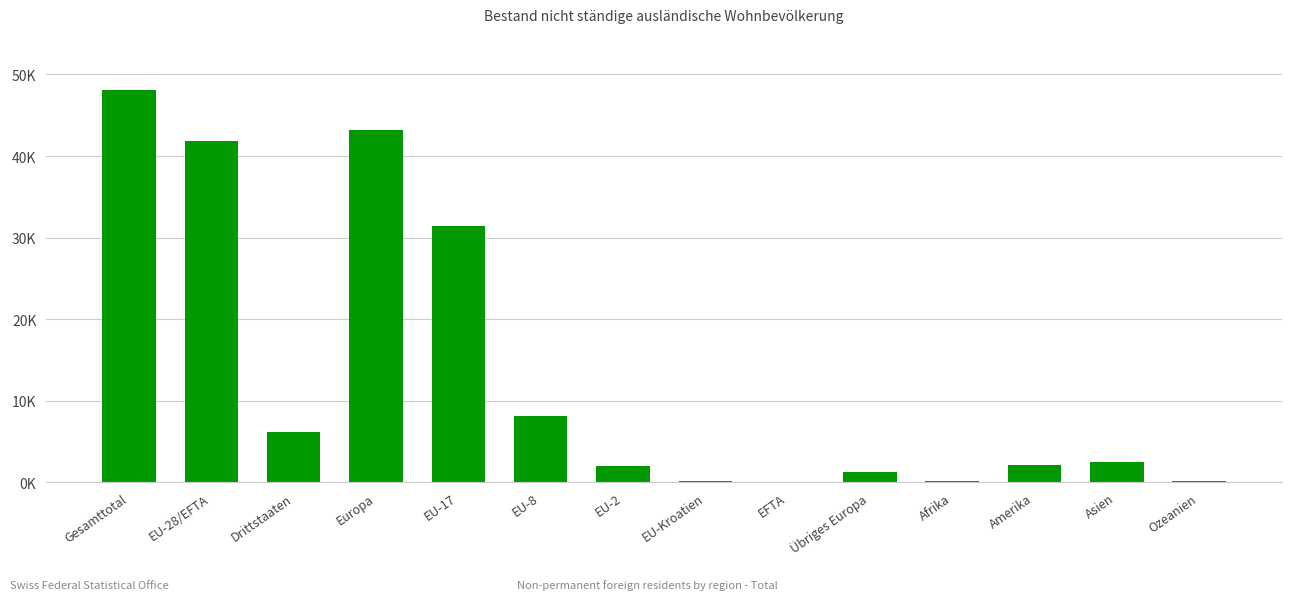

How many values are below 2528?

7